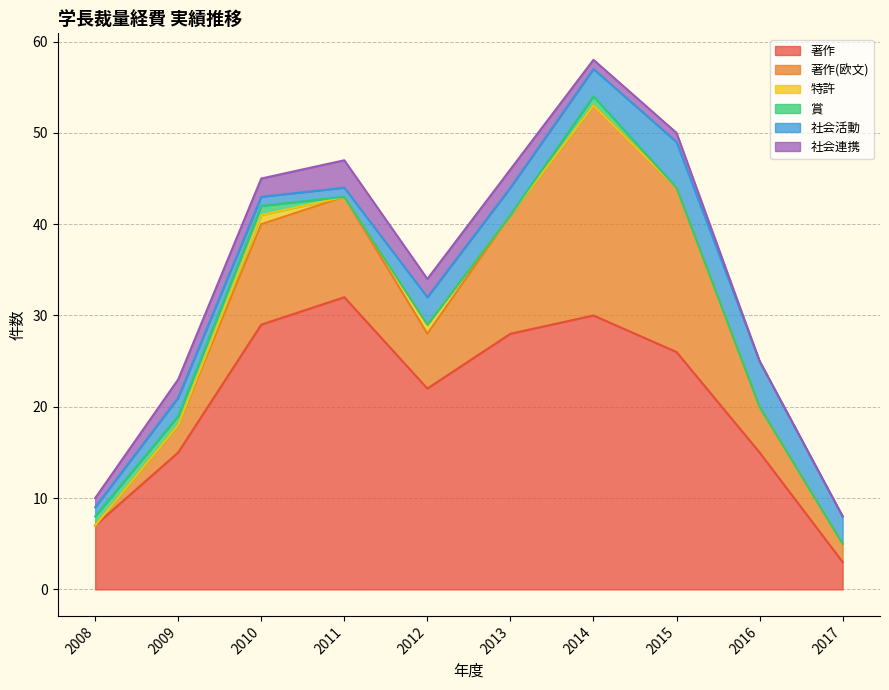

How many categories are shown in the chart?

10